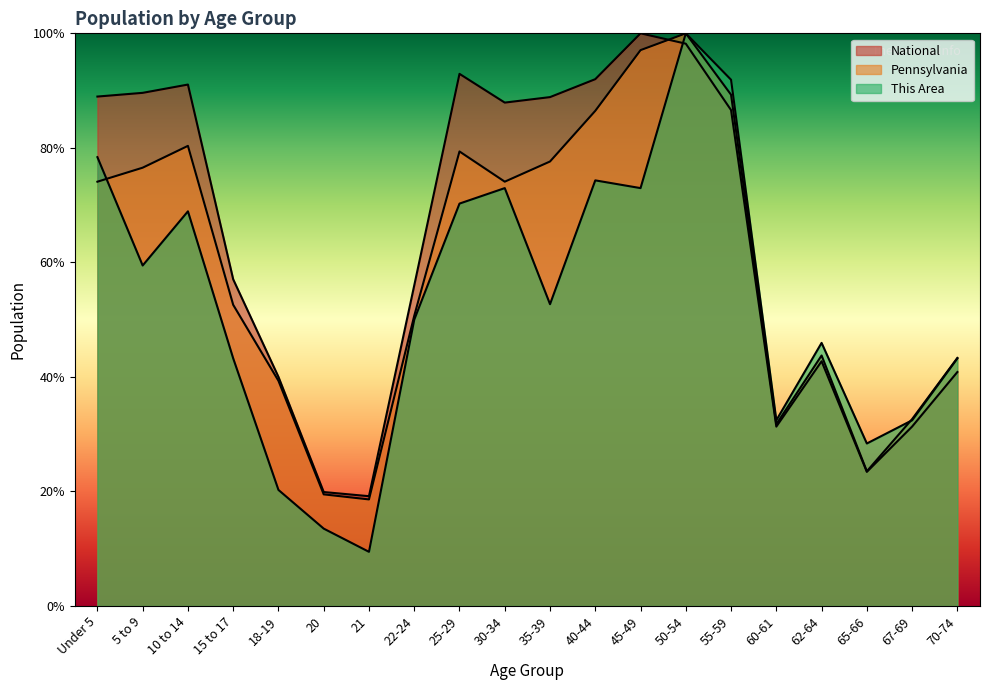

What is the lowest value of the National series?

19.2